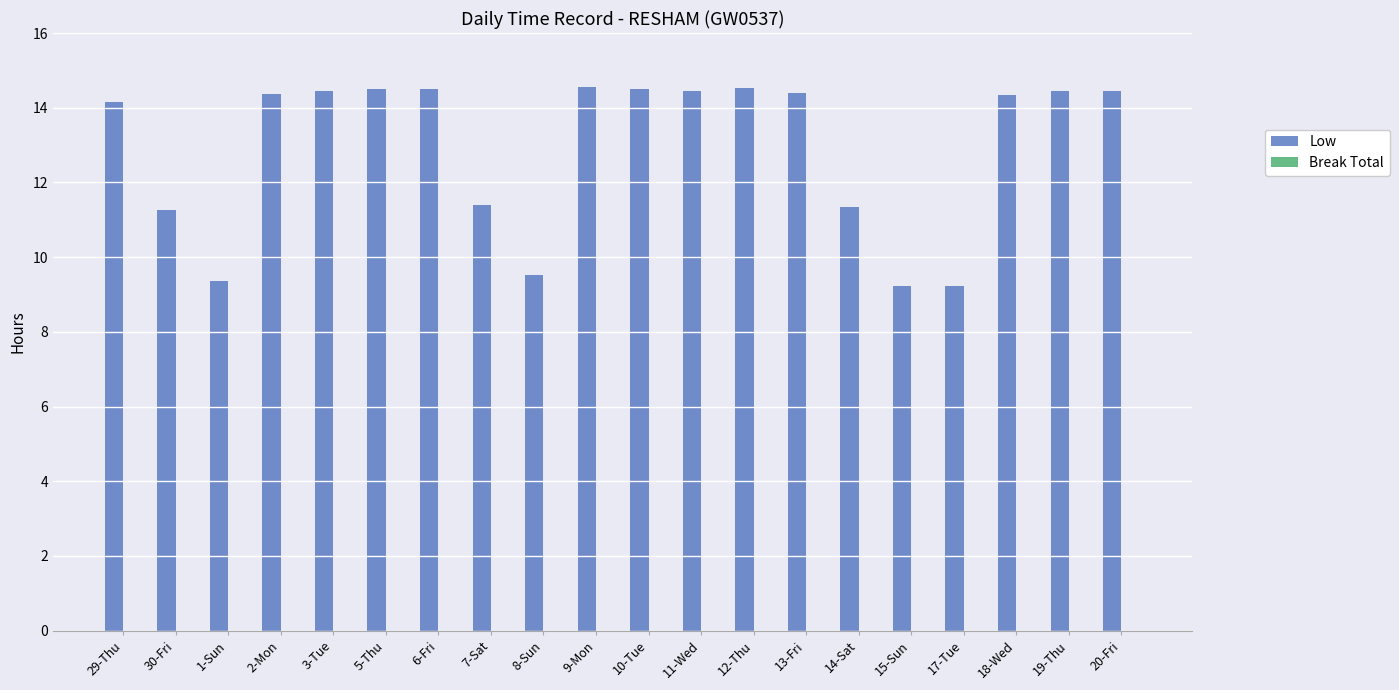

What is the difference between the maximum and minimum values?

5.3